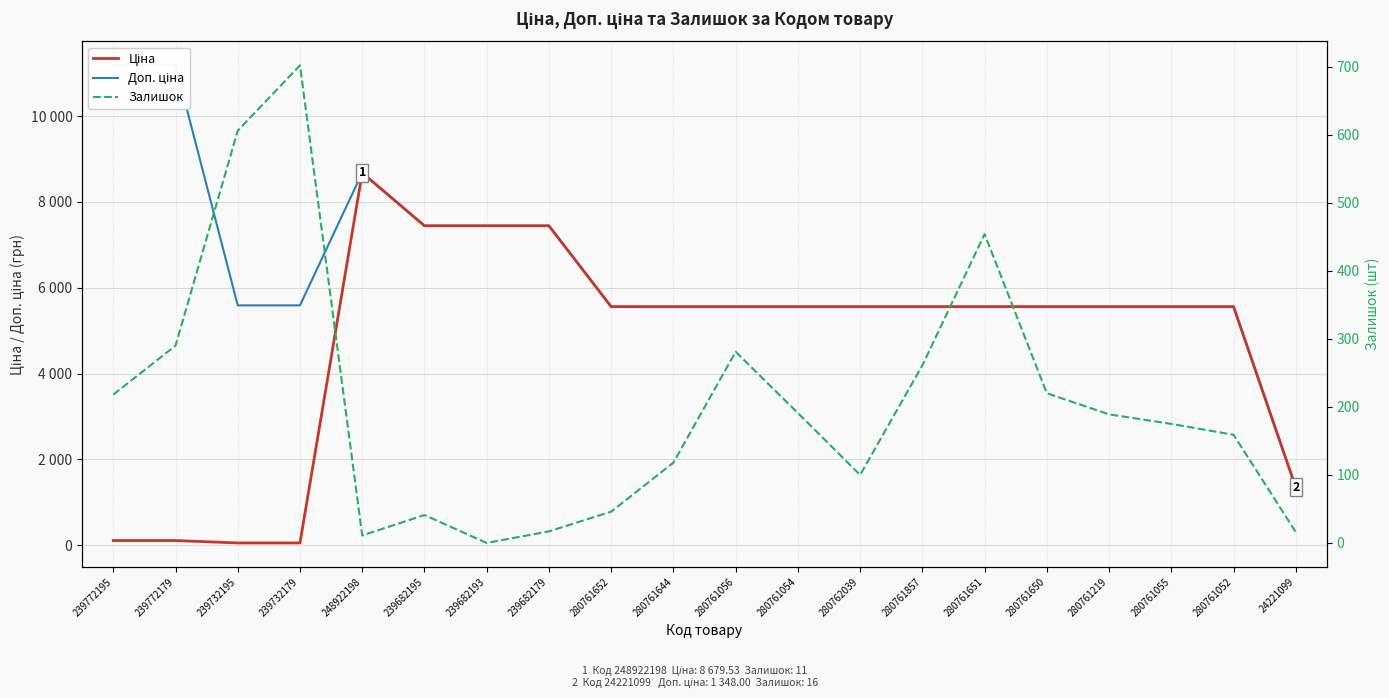

Which series changed the most between 239732179 and 280761052?

Ціна